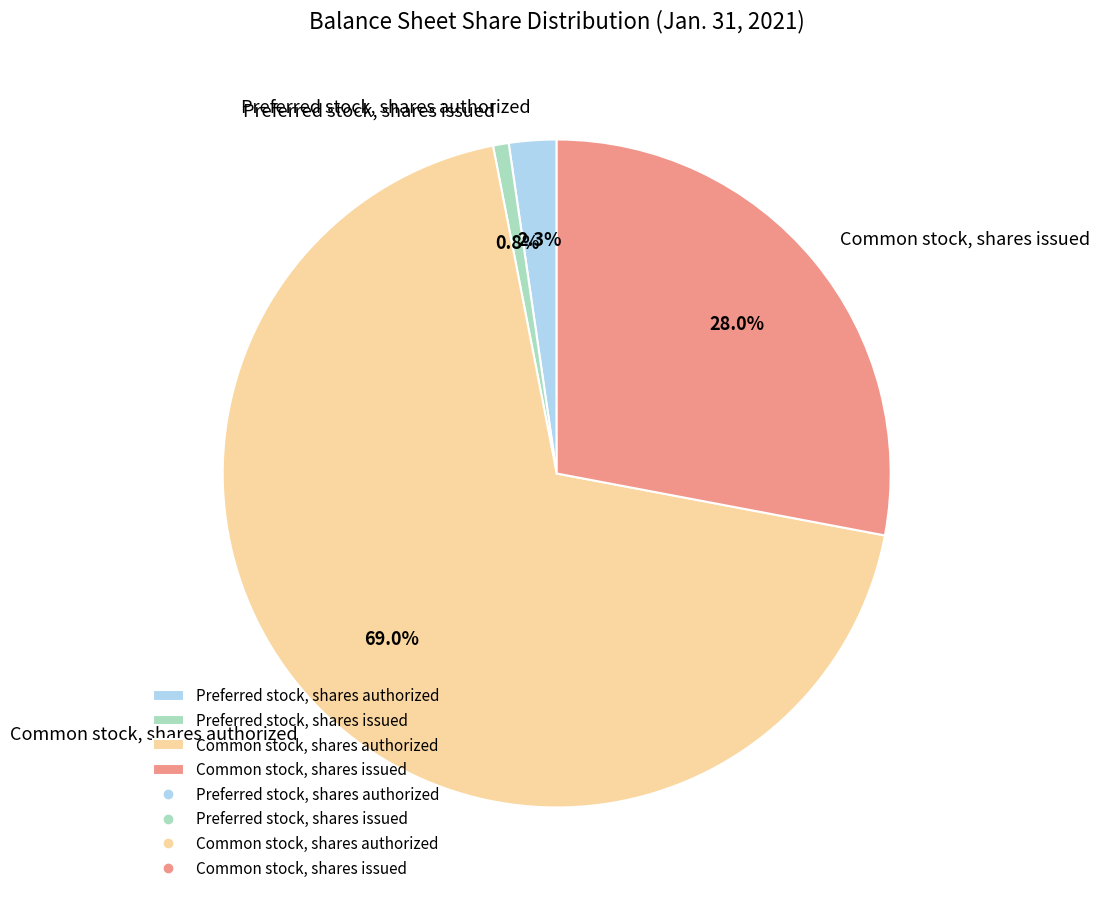

How many segments does this pie chart have?

4